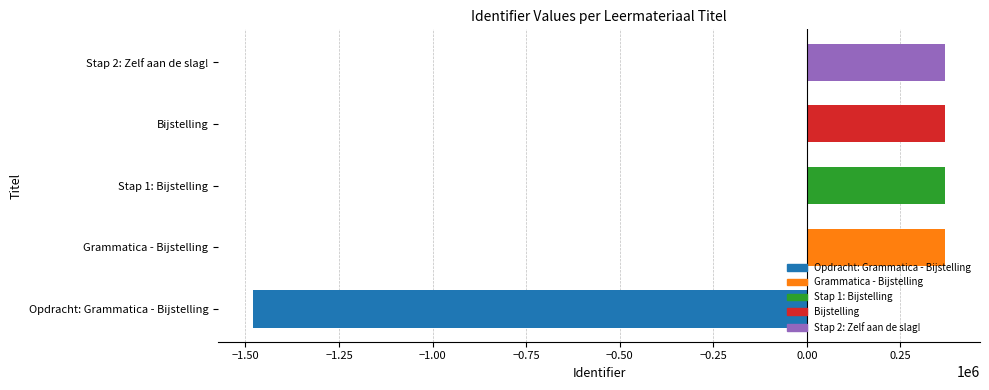

What is the smallest value displayed?

-1480700.2